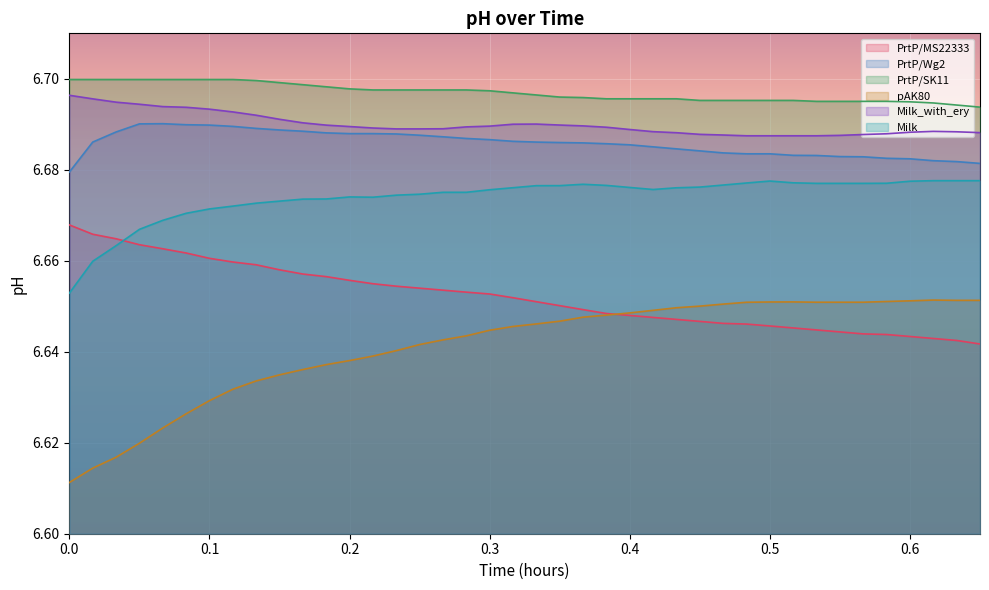

True or false: pAK80 and Milk cross at least once.

False